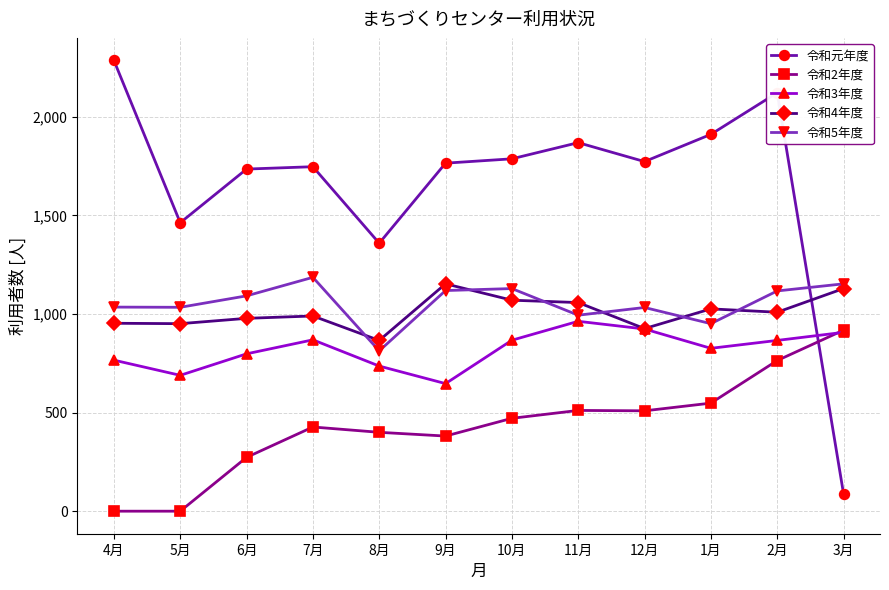

True or false: 令和元年度 has more than 0 interior local peaks.

True